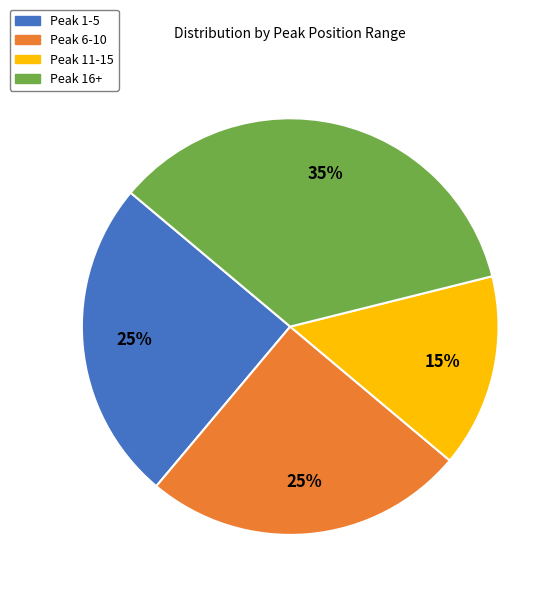

What percentage is the Peak 6-10 slice, to the nearest percent?

25%